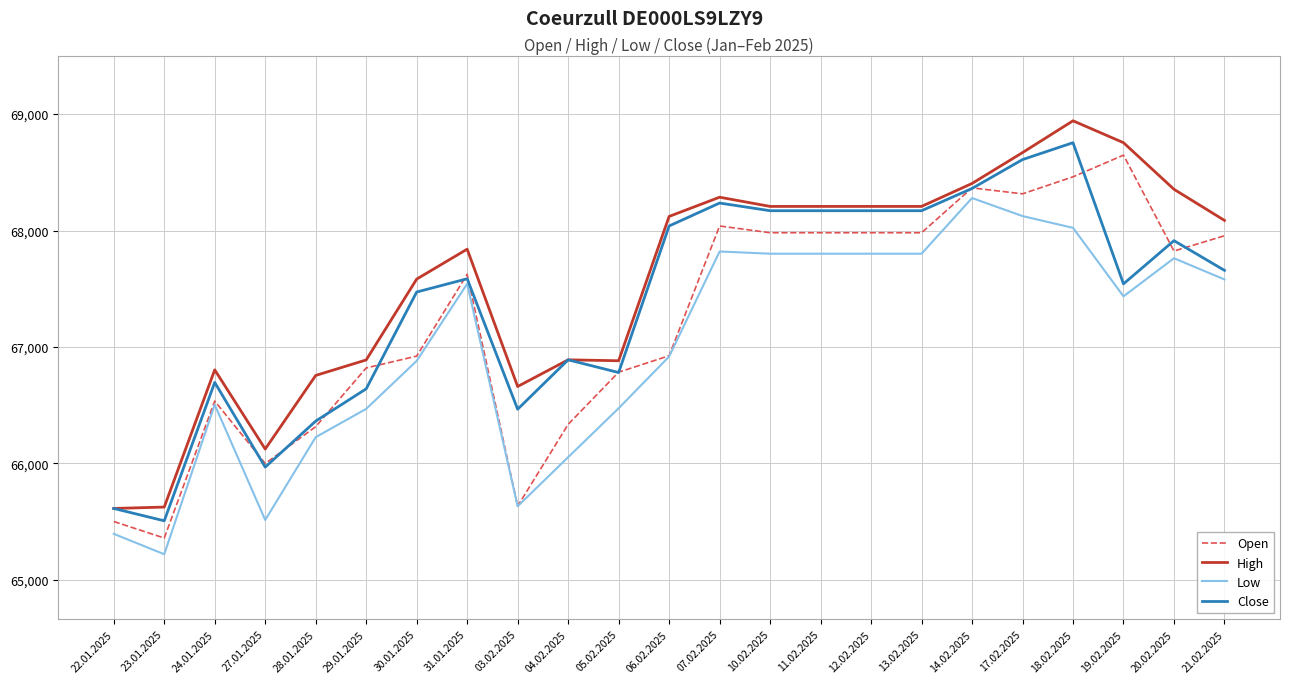

What are all the series names shown in the legend?

Open, High, Low, Close